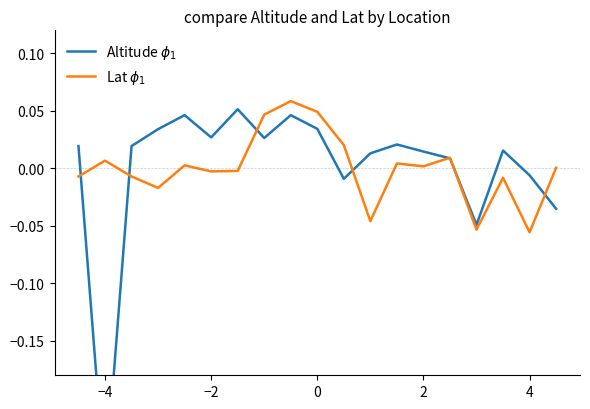

List the series in order of their peak value, lowest first.

Altitude $\phi_1$, Lat $\phi_1$